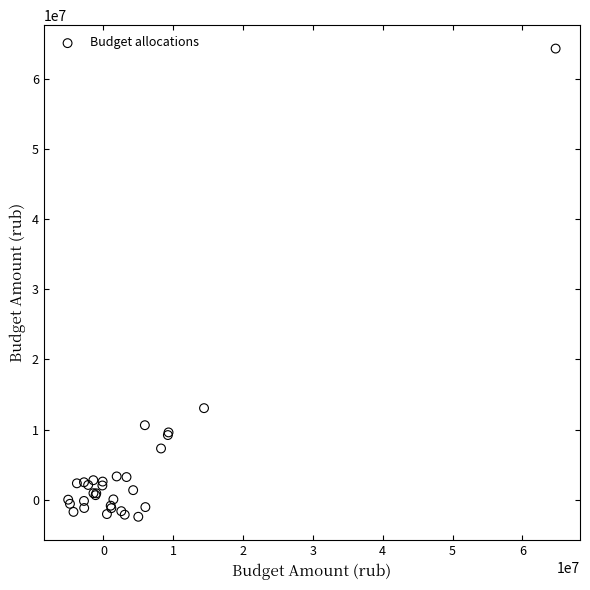

What Y value in the scatter plot is closest to 30956594?

13058907.3